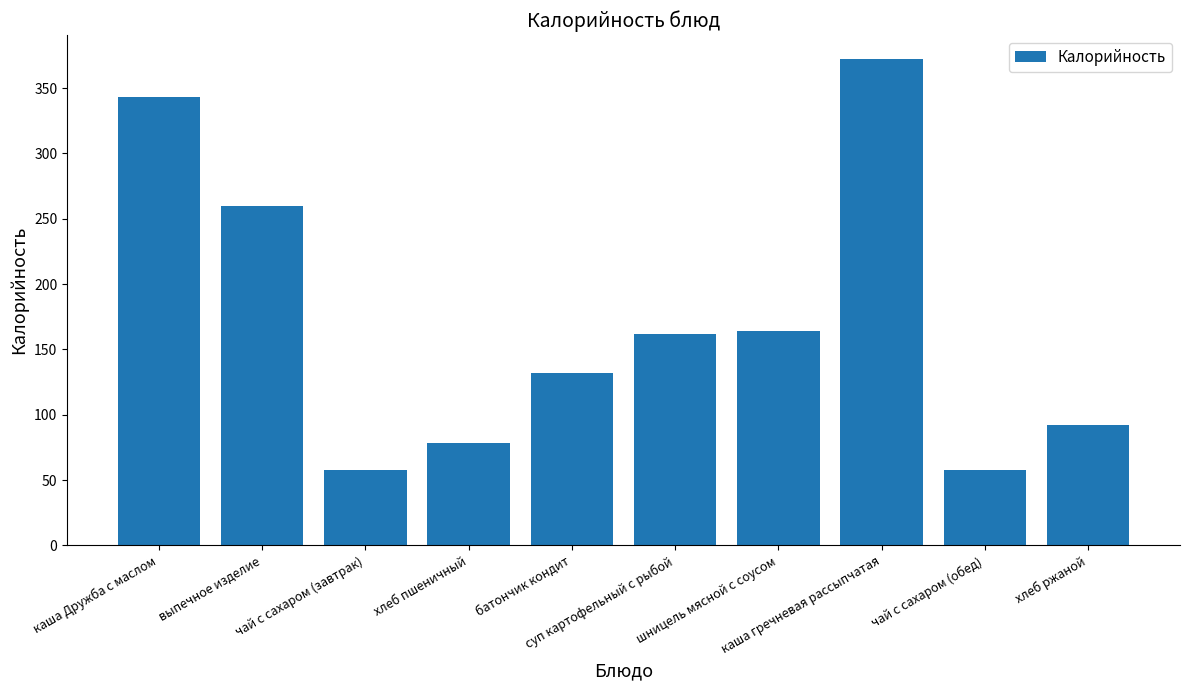

Count the number of data series in this chart.

1